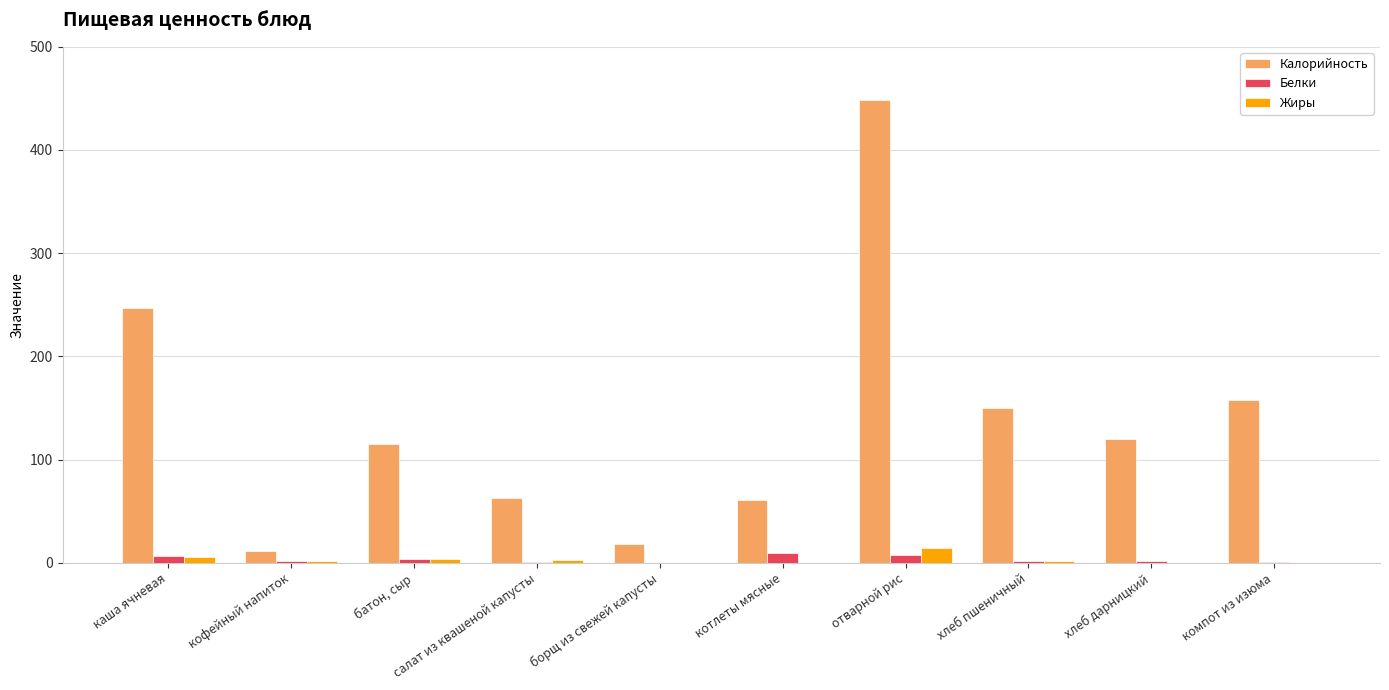

Count the number of data series in this chart.

3